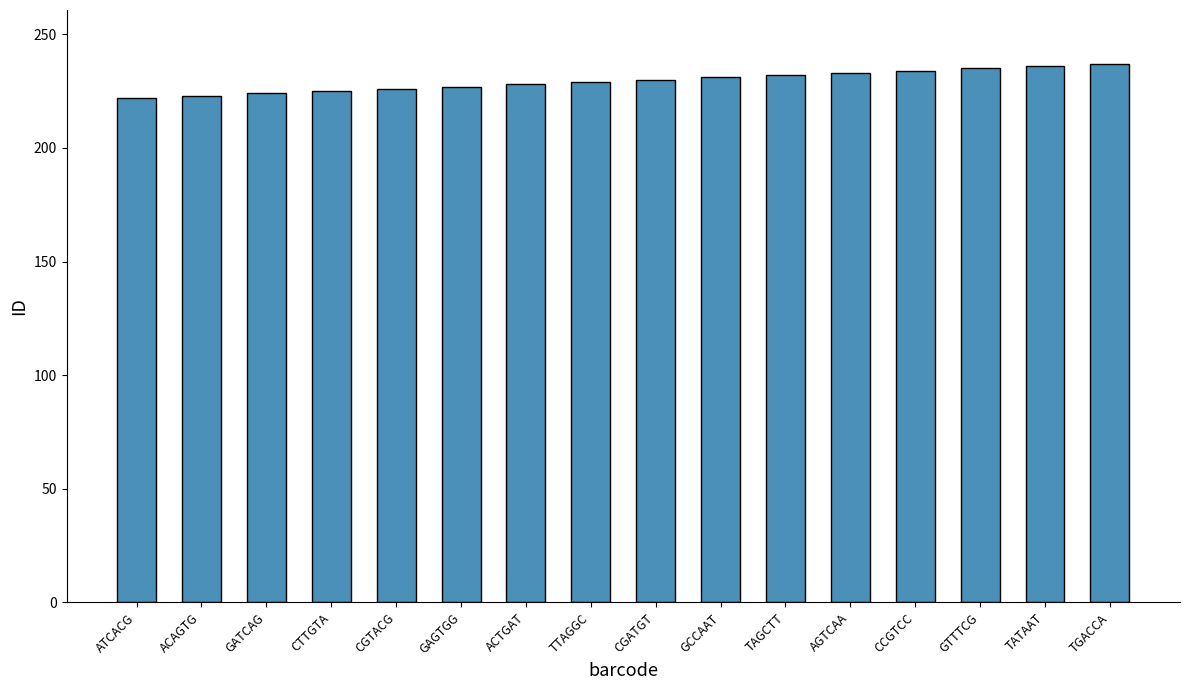

What is the label of the 1st bar from the left?

ATCACG